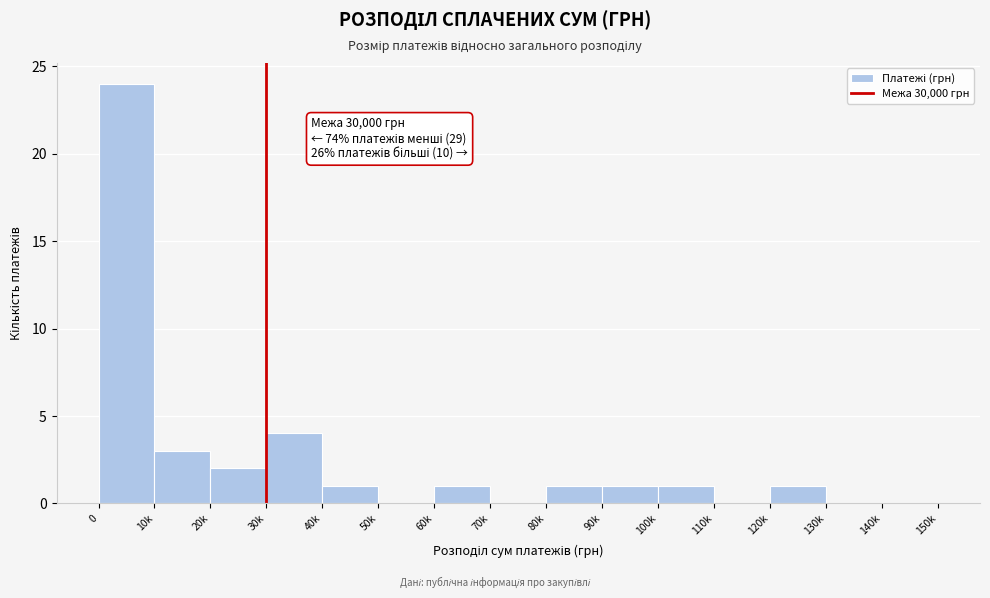

Reading left to right, list all the values displayed in this chart.

0=24	10k=3	20k=2	30k=4	40k=1	50k=0	60k=1	70k=0	80k=1	90k=1	100k=1	110k=0	120k=1	130k=0	140k=0